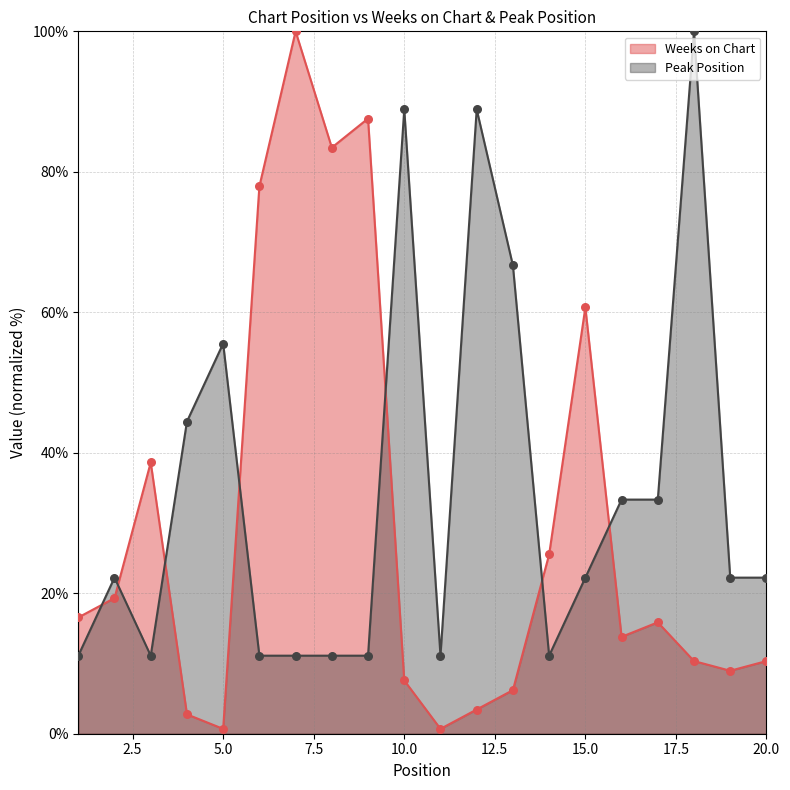

At how many categories does at least one series exceed 48?

10